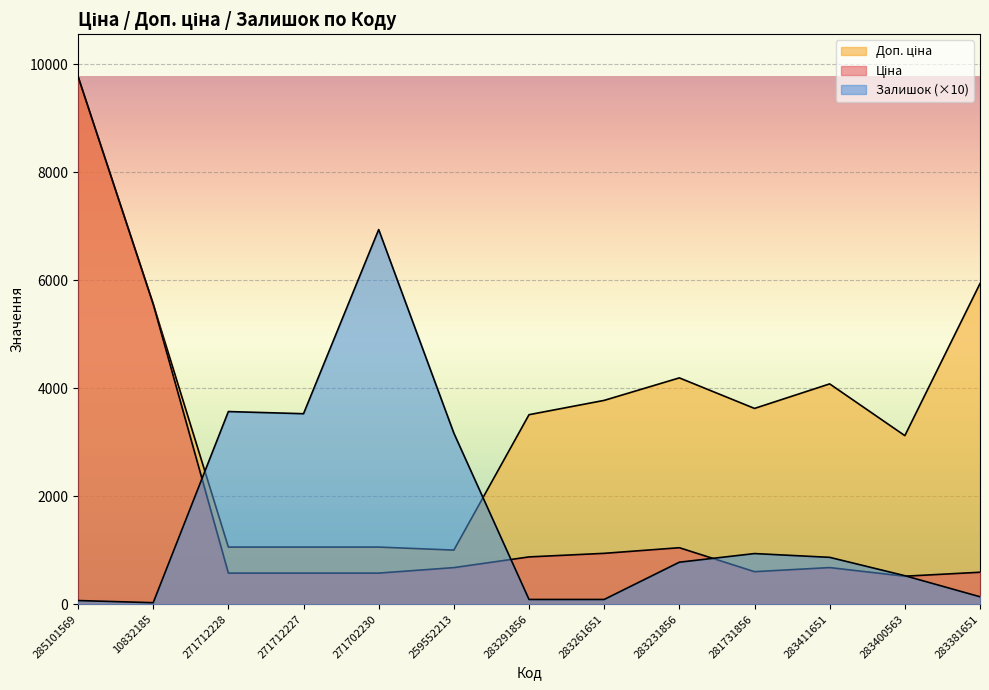

Which series has the largest range (max minus min)?

Ціна